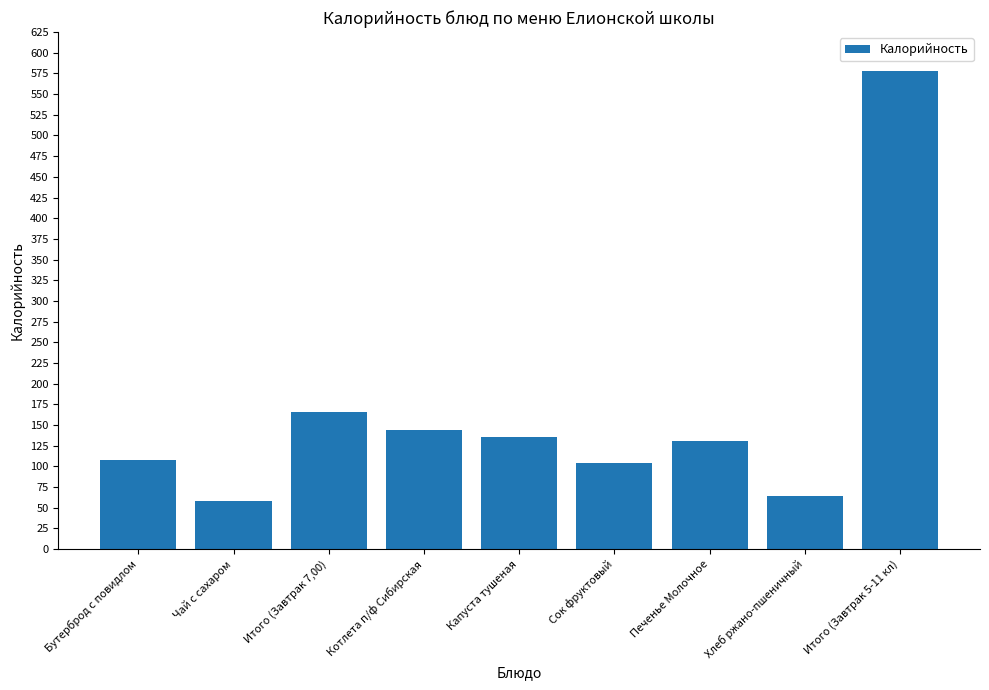

Reading left to right, list all the values displayed in this chart.

107.5	58.5	166.0	144.0	135.2	104.0	130.5	63.8	577.5